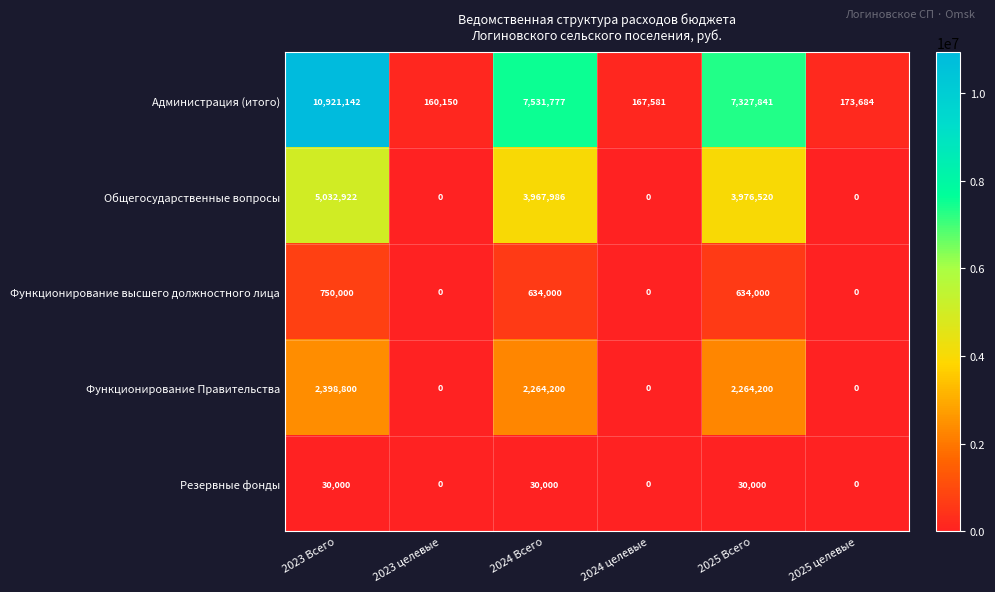

Which label corresponds to the largest value in the chart?

2023 Всего